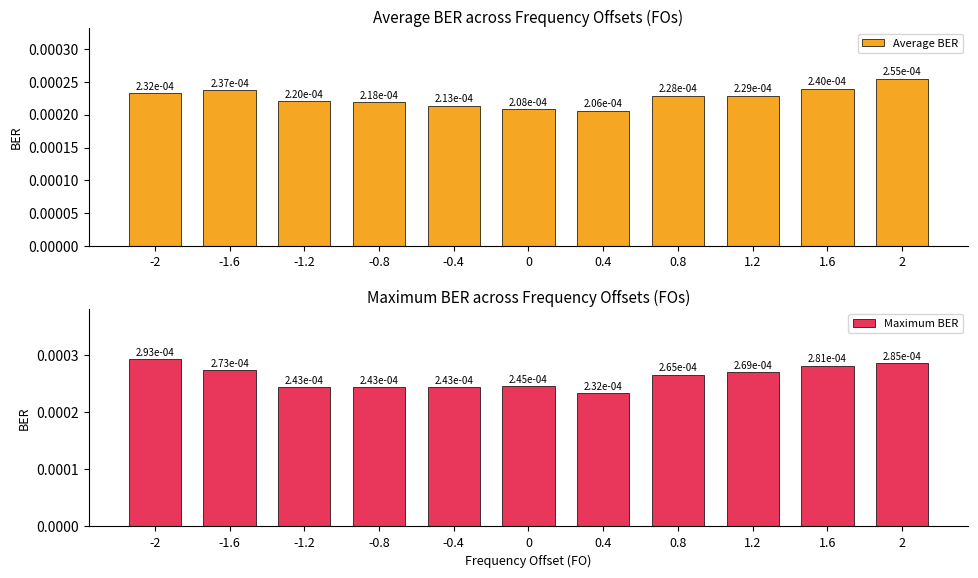

Count the Average BER values in the range 0 to 1.

11